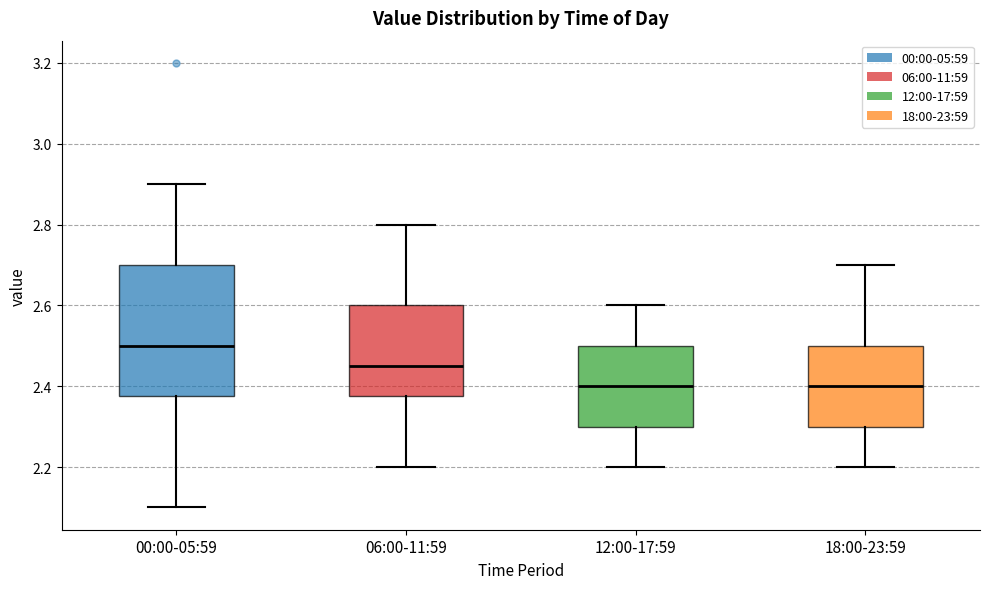

Reading left to right, transcribe this box plot: for each box, give where its median line is, the range the box spans, and where its two whiskers end, as read against the y-axis. The values are not printed on the chart, so give them approximately, as read against the axis.

00:00-05:59: median 2.50, box 2.38 to 2.70, whiskers 2.10 to 2.90
06:00-11:59: median 2.46, box 2.38 to 2.60, whiskers 2.20 to 2.80
12:00-17:59: median 2.40, box 2.30 to 2.50, whiskers 2.20 to 2.60
18:00-23:59: median 2.40, box 2.30 to 2.50, whiskers 2.20 to 2.70